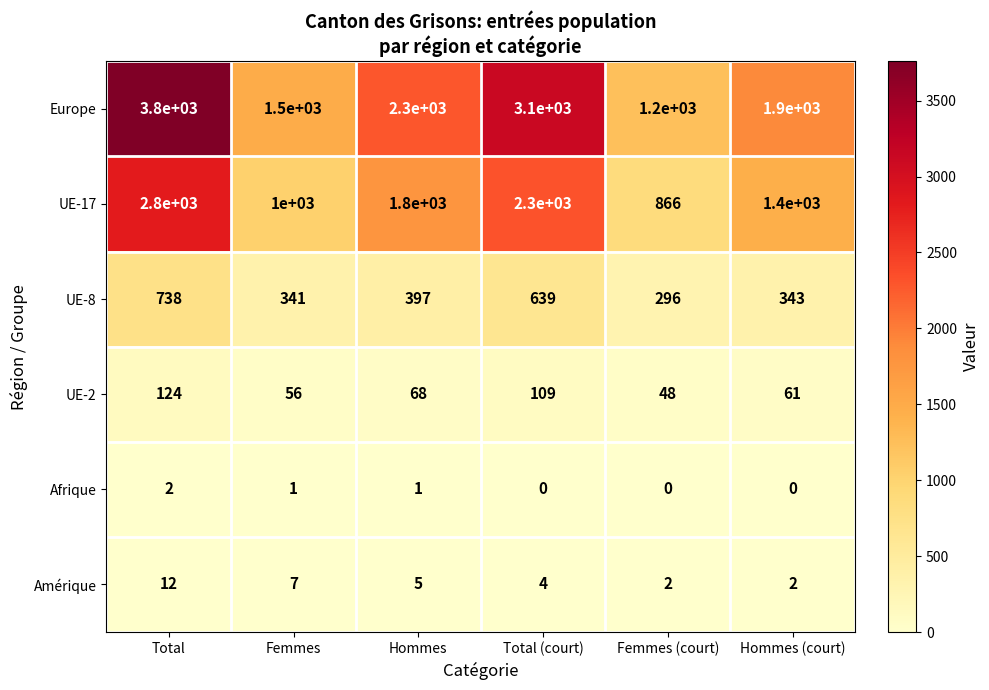

The value of UE-2 at Total is 177. True or false?

False